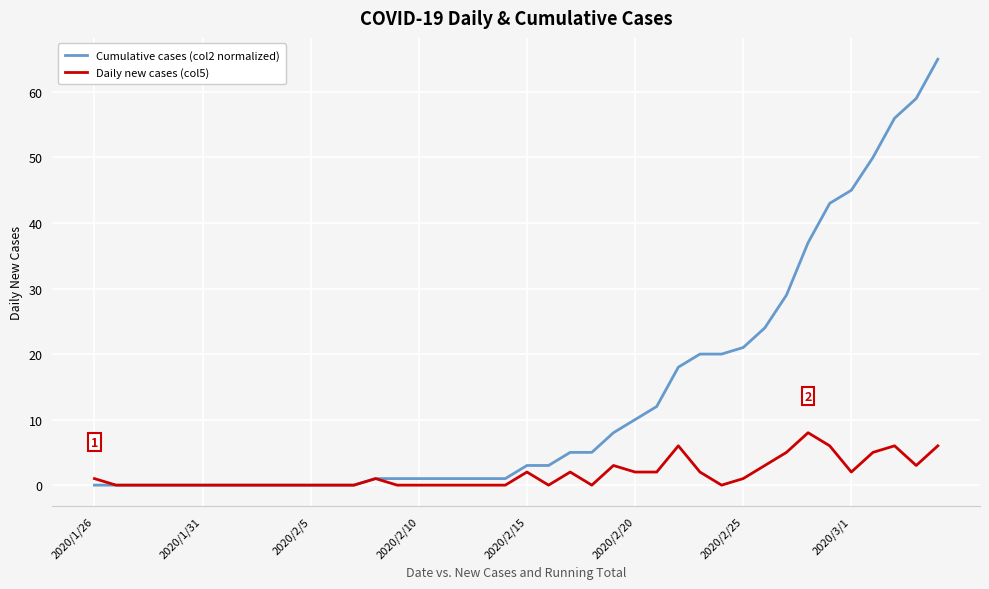

List the series in order of their overall mean, lowest first.

Daily new cases (col5), Cumulative cases (col2 normalized)